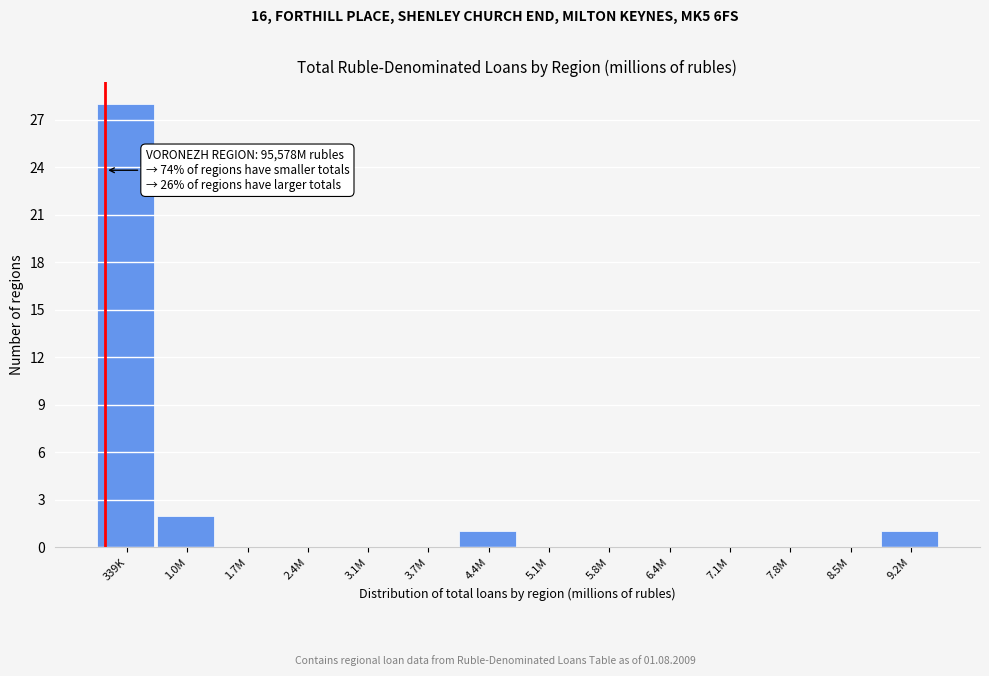

Reading left to right, list all the values displayed in this chart.

339K=28	1.0M=2	1.7M=0	2.4M=0	3.1M=0	3.7M=0	4.4M=1	5.1M=0	5.8M=0	6.4M=0	7.1M=0	7.8M=0	8.5M=0	9.2M=1